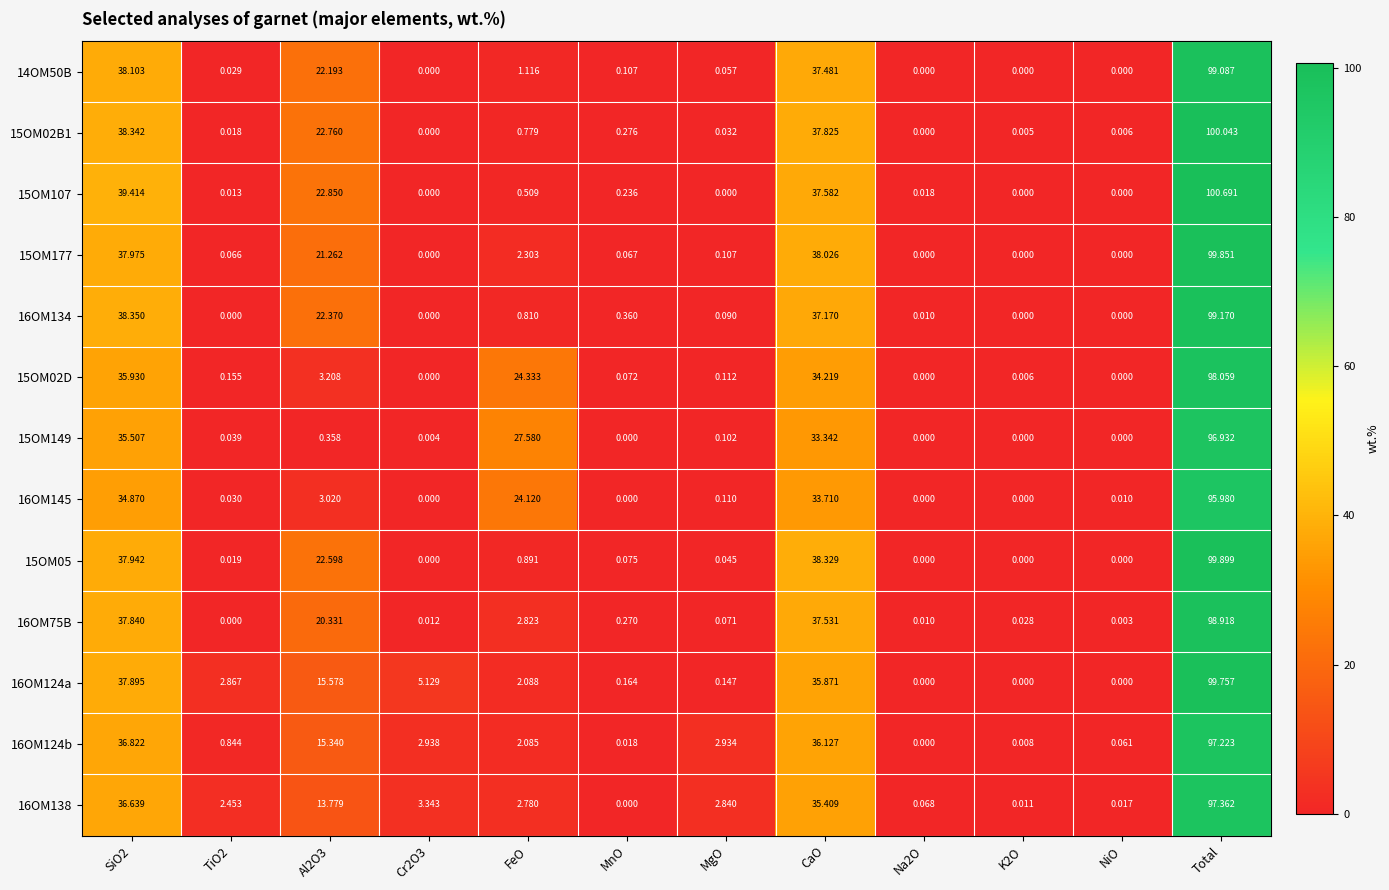

Is the value of 15OM02D at Cr2O3 greater than the value of 16OM145 at FeO?

No